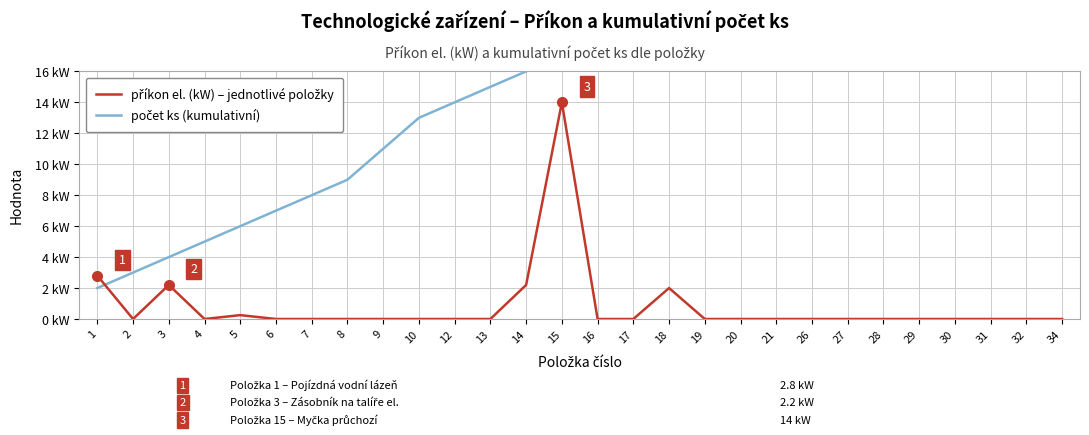

What is the spread (max minus min) of values at 18?

18.0